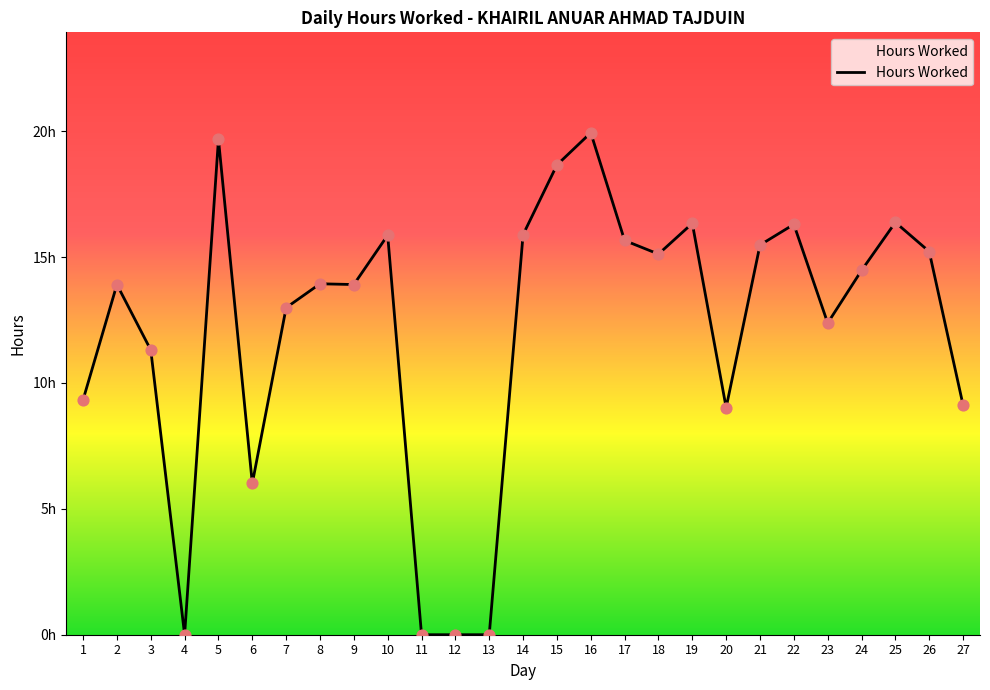

Is this an area chart (filled region under the line)?

Yes